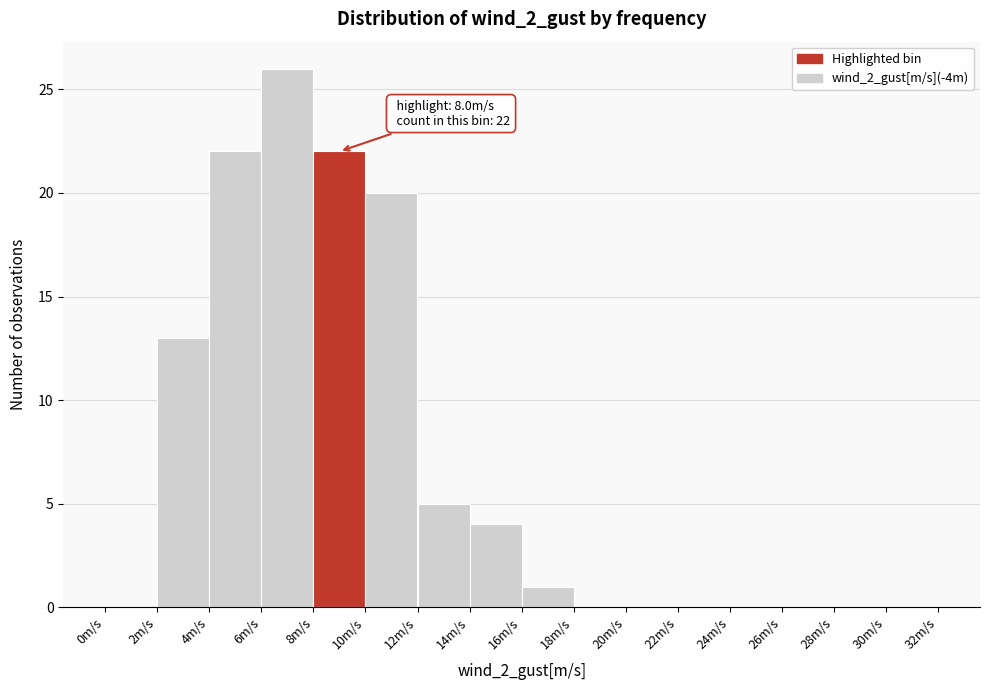

Which range on the x-axis has the tallest bar?

6 to 8